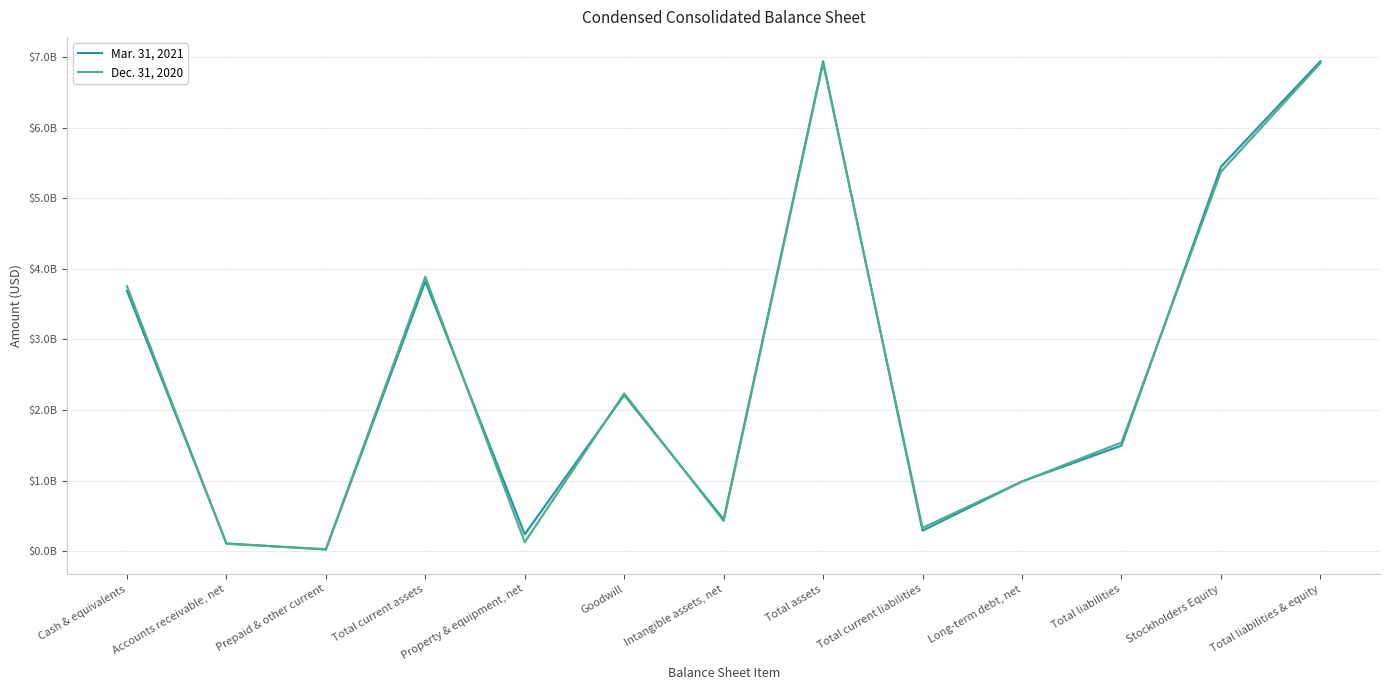

The Mar. 31, 2021 series shows 22233000 at Prepaid & other current. True or false?

True